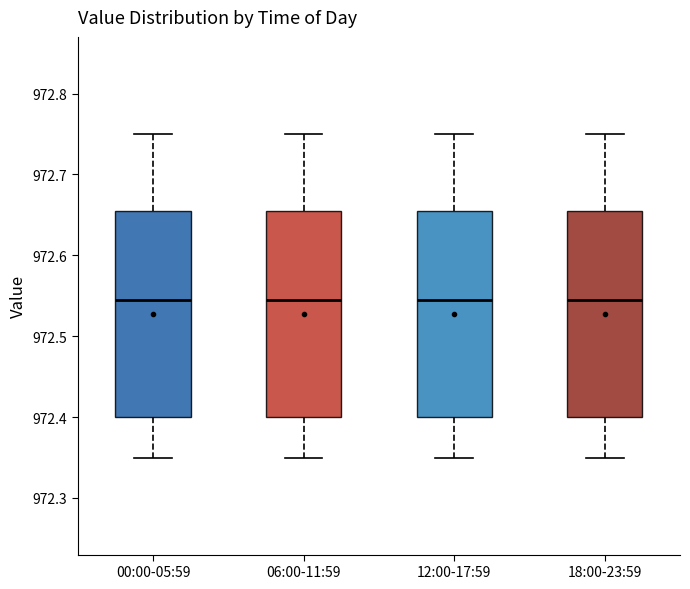

Where does the median line of the box for 06:00-11:59 sit on the y-axis? The values are not printed on the chart, so give them approximately, as read against the axis.

972.55